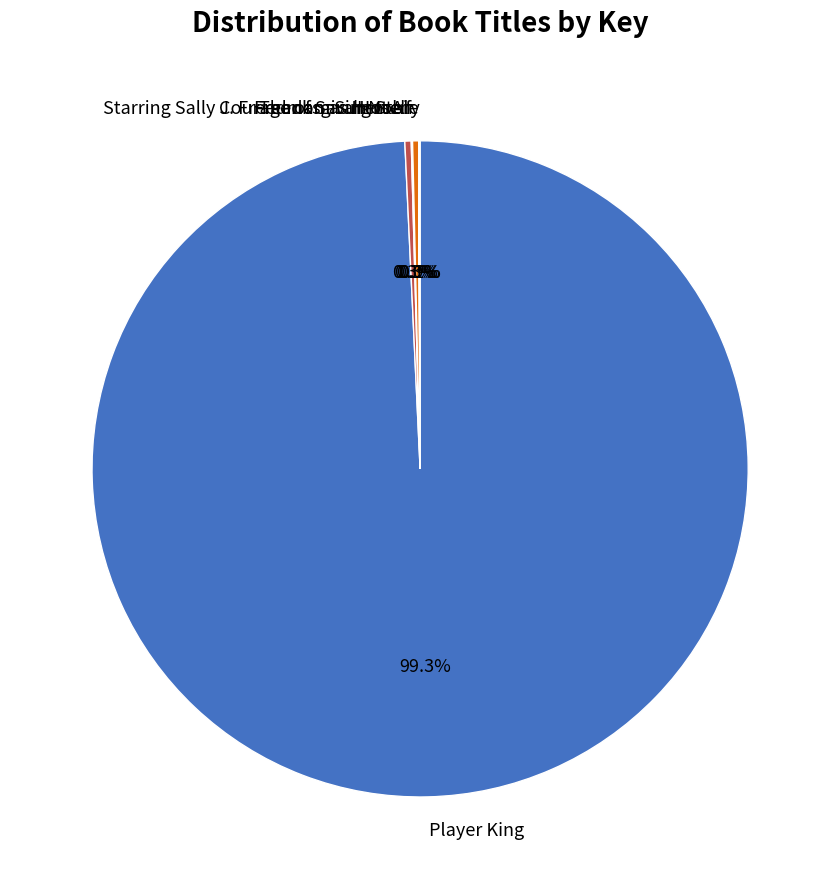

What portion of the pie excludes Freedom Summer?

99.7%